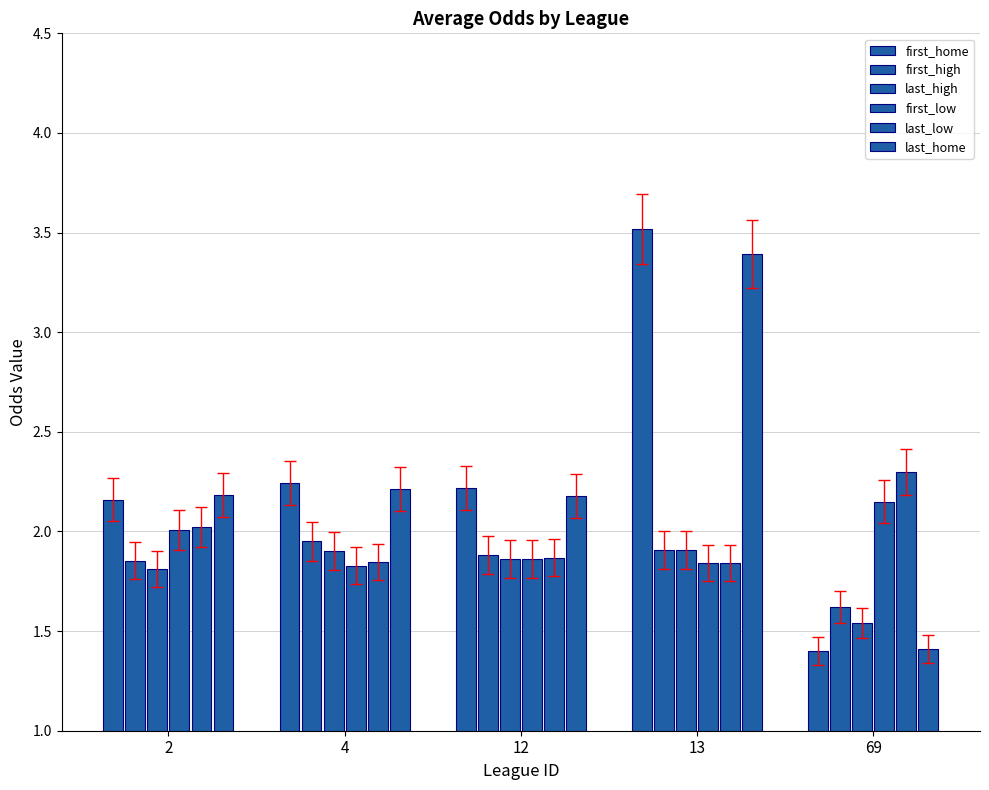

How many values in the last_home series are below 2?

1